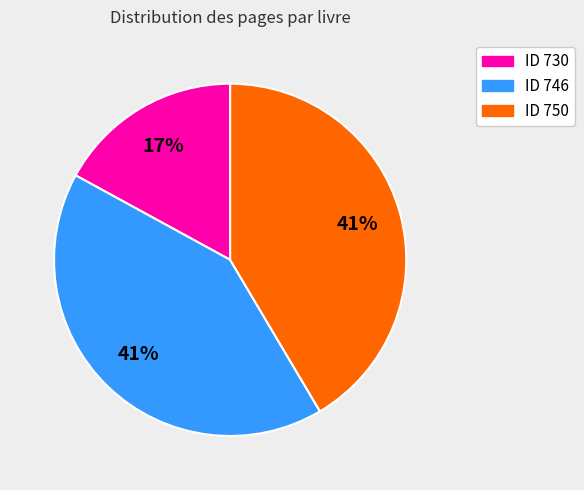

To the nearest percent, what is the difference between the largest and smallest slice percentages?

24%